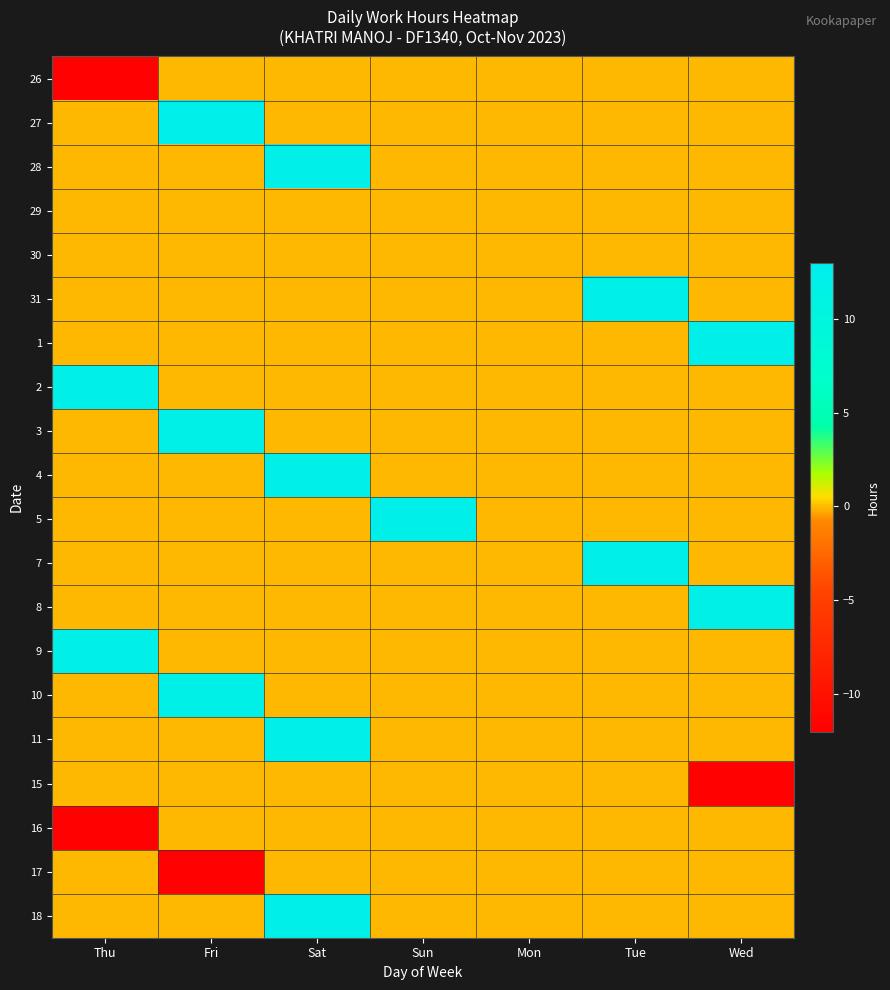

Reading left to right, list all the values displayed in this chart.

26: Thu=-11.8	Fri=0.0	Sat=0.0	Sun=0.0	Mon=0.0	Tue=0.0	Wed=0.0
27: Thu=0.0	Fri=12.2	Sat=0.0	Sun=0.0	Mon=0.0	Tue=0.0	Wed=0.0
28: Thu=0.0	Fri=0.0	Sat=12.2	Sun=0.0	Mon=0.0	Tue=0.0	Wed=0.0
29: Thu=0.0	Fri=0.0	Sat=0.0	Sun=0.0	Mon=0.0	Tue=0.0	Wed=0.0
30: Thu=0.0	Fri=0.0	Sat=0.0	Sun=0.0	Mon=0.0	Tue=0.0	Wed=0.0
31: Thu=0.0	Fri=0.0	Sat=0.0	Sun=0.0	Mon=0.0	Tue=12.2	Wed=0.0
1: Thu=0.0	Fri=0.0	Sat=0.0	Sun=0.0	Mon=0.0	Tue=0.0	Wed=12.1
2: Thu=12.1	Fri=0.0	Sat=0.0	Sun=0.0	Mon=0.0	Tue=0.0	Wed=0.0
3: Thu=0.0	Fri=12.0	Sat=0.0	Sun=0.0	Mon=0.0	Tue=0.0	Wed=0.0
4: Thu=0.0	Fri=0.0	Sat=12.1	Sun=0.0	Mon=0.0	Tue=0.0	Wed=0.0
5: Thu=0.0	Fri=0.0	Sat=0.0	Sun=12.1	Mon=0.0	Tue=0.0	Wed=0.0
7: Thu=0.0	Fri=0.0	Sat=0.0	Sun=0.0	Mon=0.0	Tue=12.1	Wed=0.0
8: Thu=0.0	Fri=0.0	Sat=0.0	Sun=0.0	Mon=0.0	Tue=0.0	Wed=12.0
9: Thu=12.1	Fri=0.0	Sat=0.0	Sun=0.0	Mon=0.0	Tue=0.0	Wed=0.0
10: Thu=0.0	Fri=12.0	Sat=0.0	Sun=0.0	Mon=0.0	Tue=0.0	Wed=0.0
11: Thu=0.0	Fri=0.0	Sat=12.1	Sun=0.0	Mon=0.0	Tue=0.0	Wed=0.0
15: Thu=0.0	Fri=0.0	Sat=0.0	Sun=0.0	Mon=0.0	Tue=0.0	Wed=-11.8
16: Thu=-11.8	Fri=0.0	Sat=0.0	Sun=0.0	Mon=0.0	Tue=0.0	Wed=0.0
17: Thu=0.0	Fri=-11.7	Sat=0.0	Sun=0.0	Mon=0.0	Tue=0.0	Wed=0.0
18: Thu=0.0	Fri=0.0	Sat=12.2	Sun=0.0	Mon=0.0	Tue=0.0	Wed=0.0